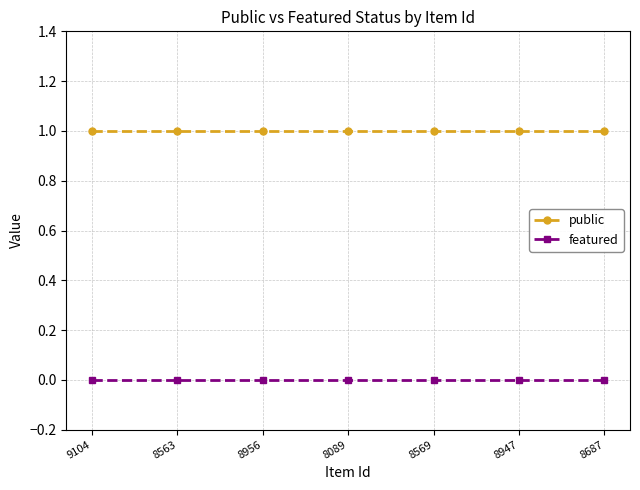

Is the value of featured at 8569 greater than the value of public at 8563?

No